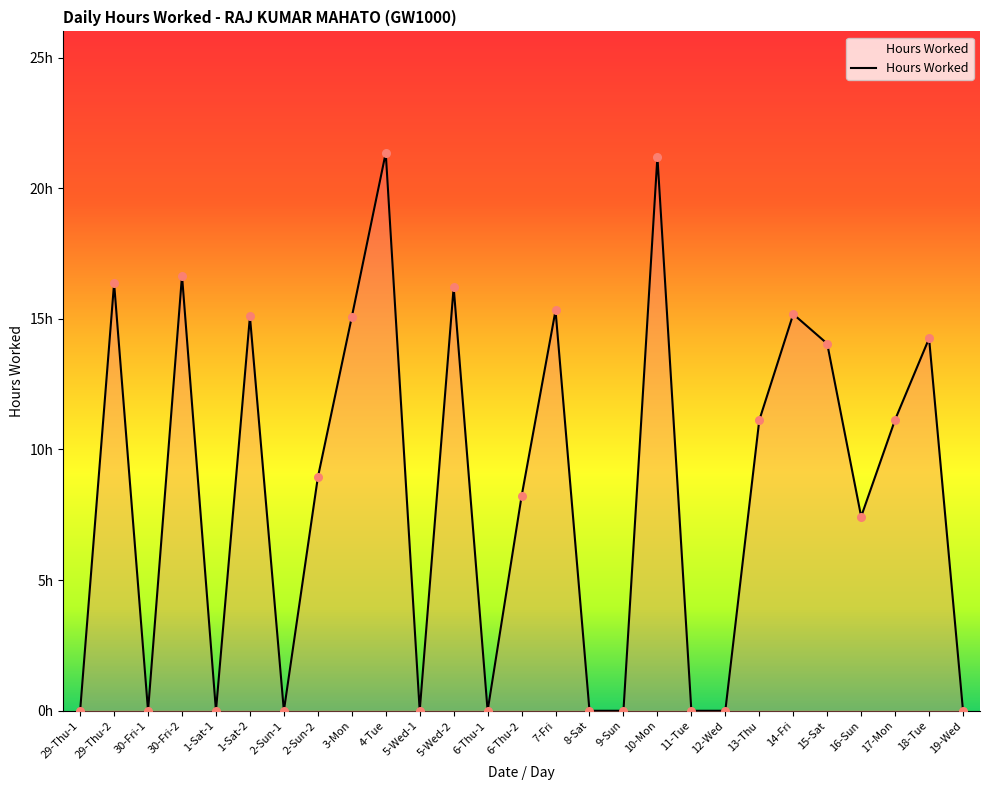

What is the change in value from 30-Fri-1 to 6-Thu-2?

+8.2